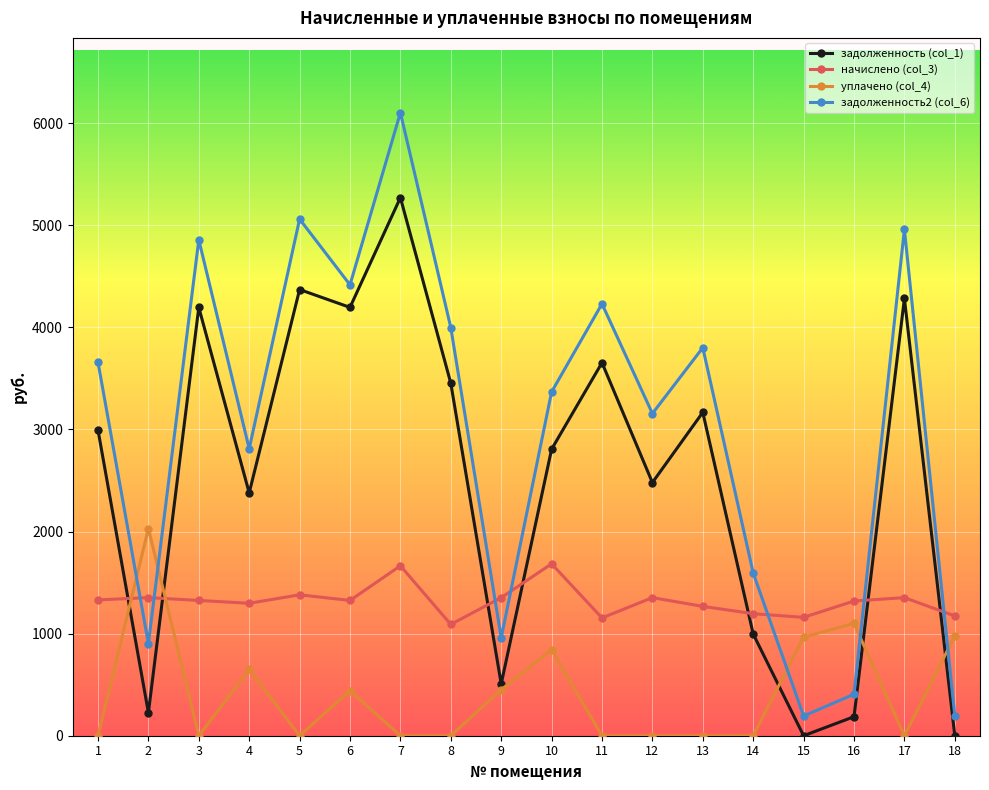

List the series in order of their peak value, highest first.

задолженность2 (col_6), задолженность (col_1), уплачено (col_4), начислено (col_3)